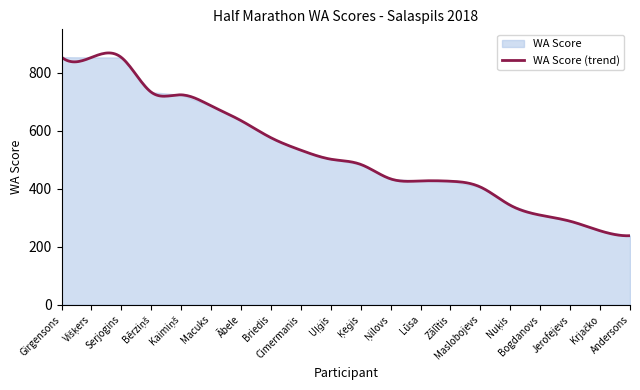

What is the value of the 10th point from the left?

502